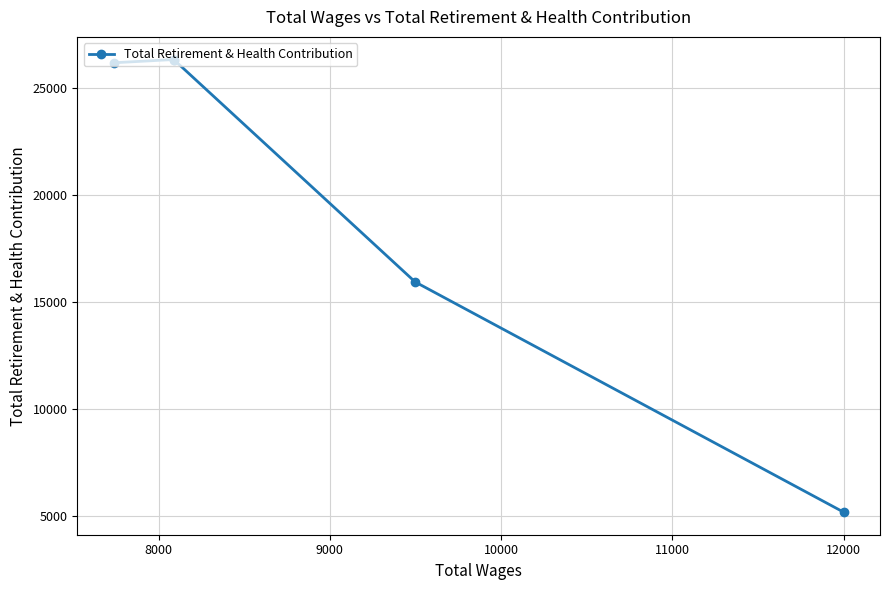

Count the number of data series in this chart.

1